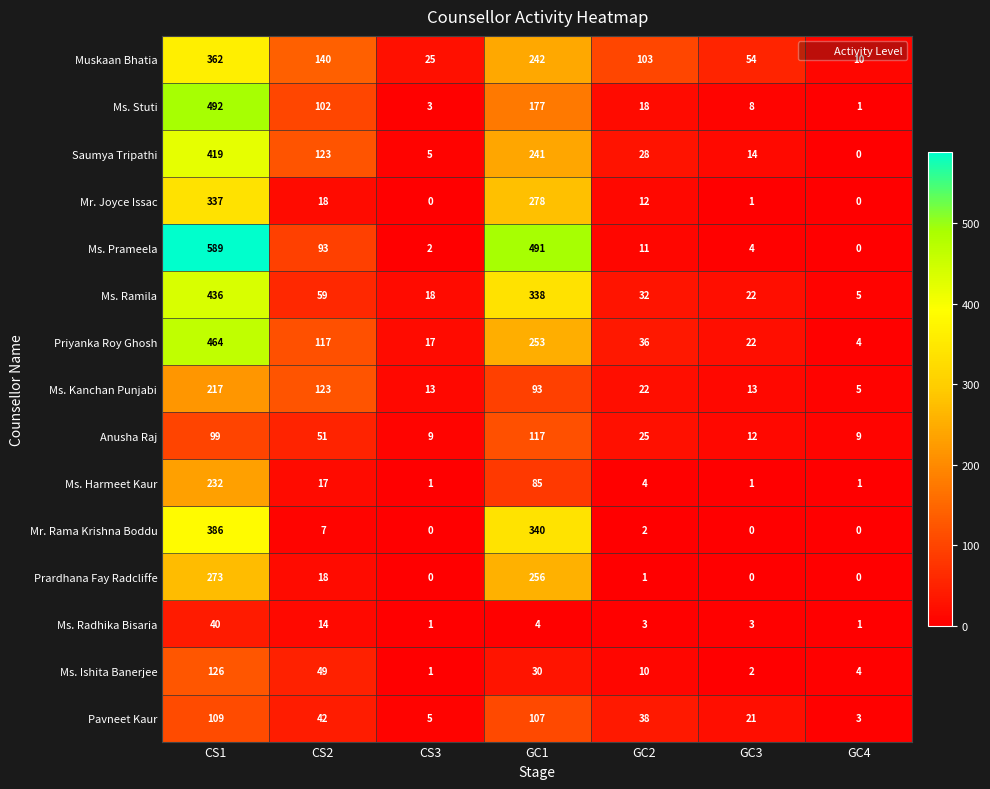

Is it true that Muskaan Bhatia equals 103 at GC2?

True